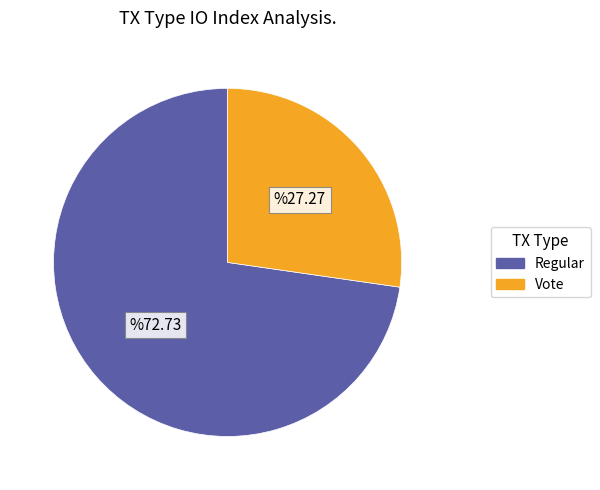

How many segments does this pie chart have?

2